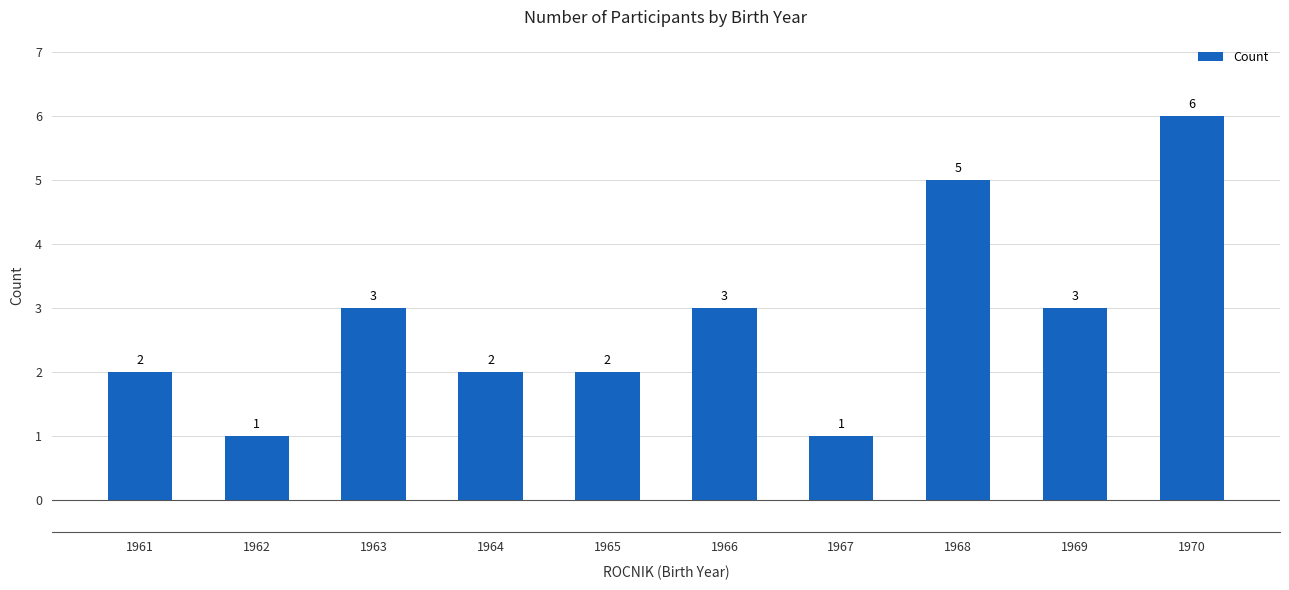

How many bars are there in total?

10